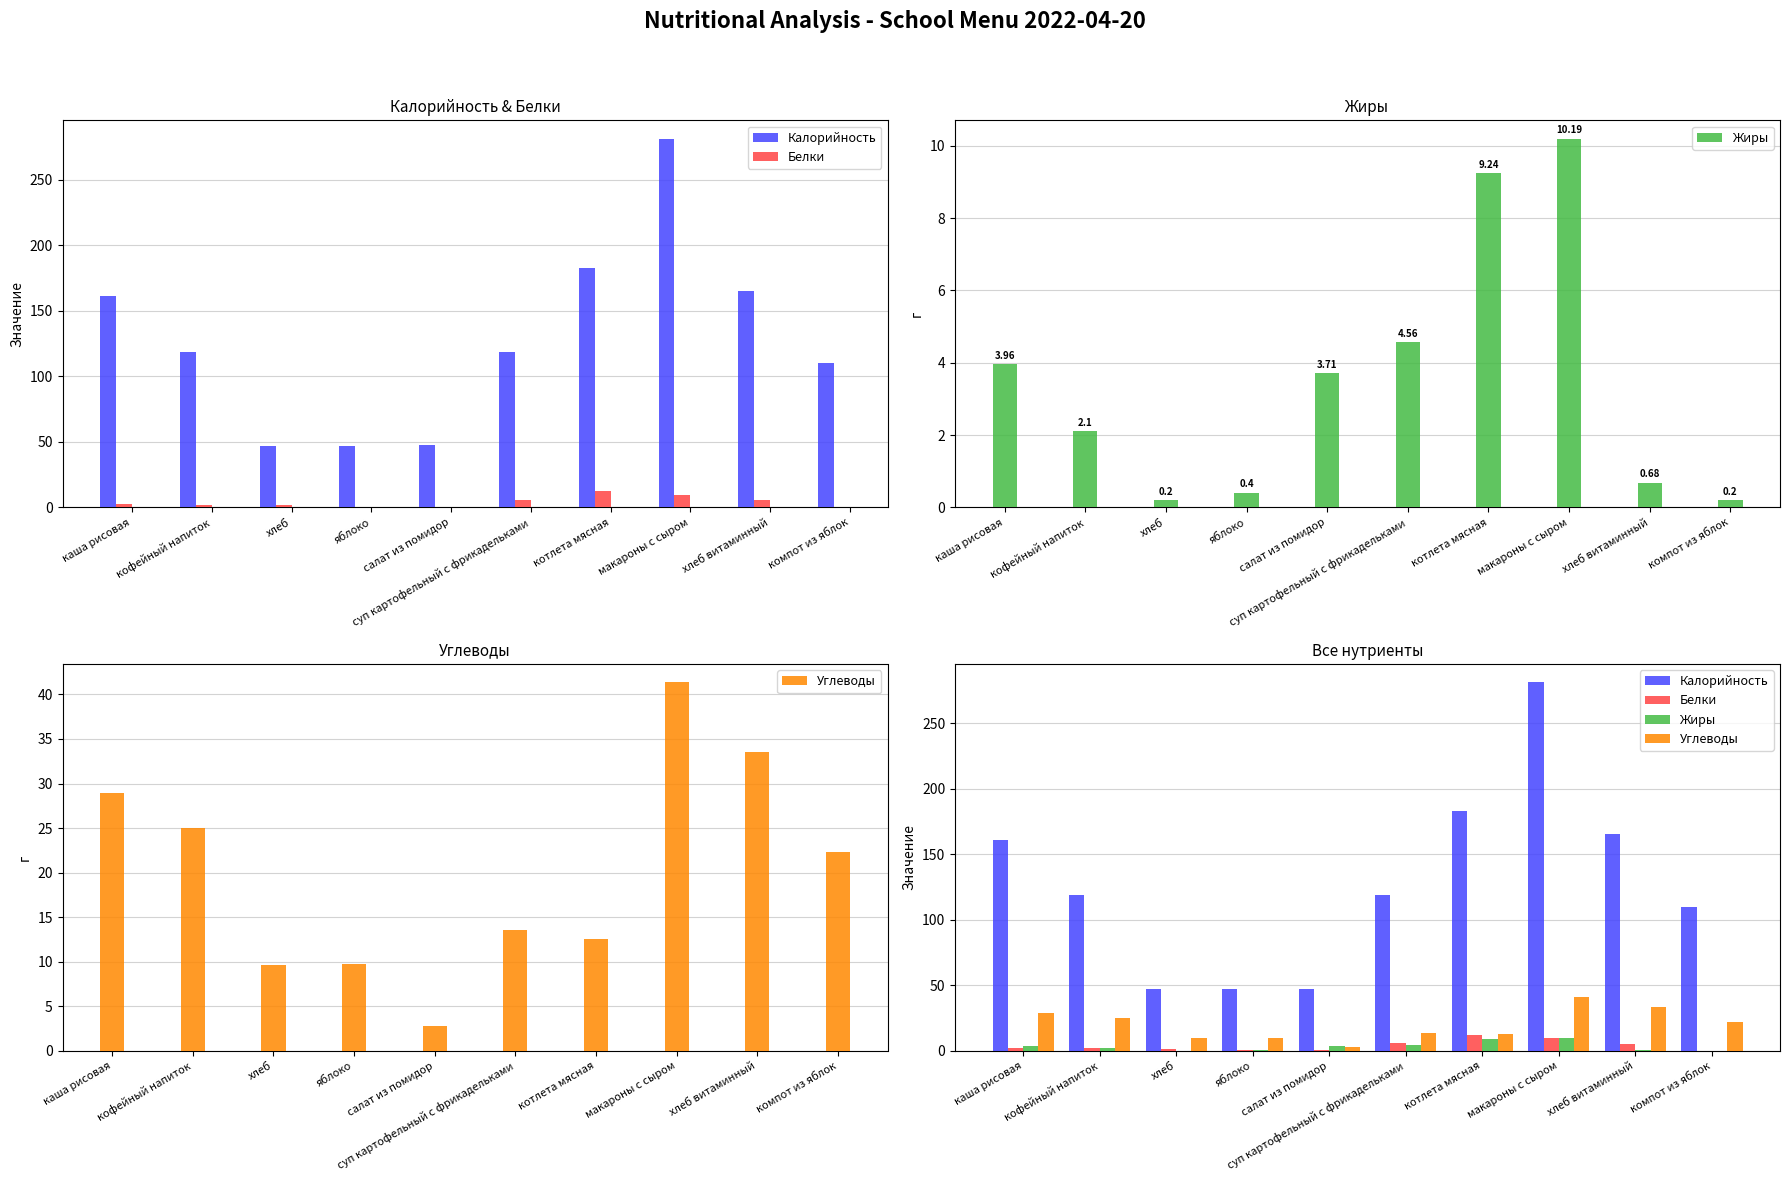

Reading right to left, transcribe all the data shown in this chart.

Калорийность: компот из яблок=110.0	хлеб витаминный=165.2	макароны с сыром=281.3	котлета мясная=183.0	суп картофельный с фрикадельками=118.8	салат из помидор=47.5	яблоко=47.0	хлеб=47.2	кофейный напиток=118.8	каша рисовая=161.0
Белки: компот из яблок=0.2	хлеб витаминный=5.4	макароны с сыром=9.7	котлета мясная=12.4	суп картофельный с фрикадельками=5.8	салат из помидор=0.7	яблоко=0.4	хлеб=1.5	кофейный напиток=2.2	каша рисовая=2.3
Жиры: компот из яблок=0.2	хлеб витаминный=0.7	макароны с сыром=10.2	котлета мясная=9.2	суп картофельный с фрикадельками=4.6	салат из помидор=3.7	яблоко=0.4	хлеб=0.2	кофейный напиток=2.1	каша рисовая=4.0
Углеводы: компот из яблок=22.3	хлеб витаминный=33.5	макароны с сыром=41.4	котлета мясная=12.6	суп картофельный с фрикадельками=13.6	салат из помидор=2.8	яблоко=9.8	хлеб=9.6	кофейный напиток=25.0	каша рисовая=29.0